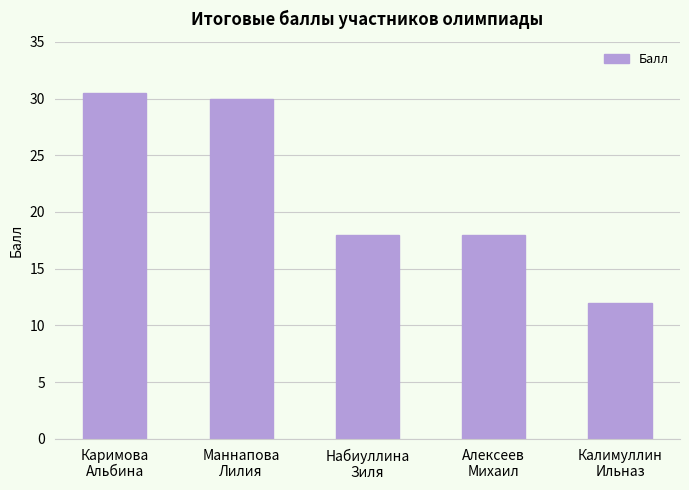

At which label does the data first exceed 18?

Каримова
Альбина